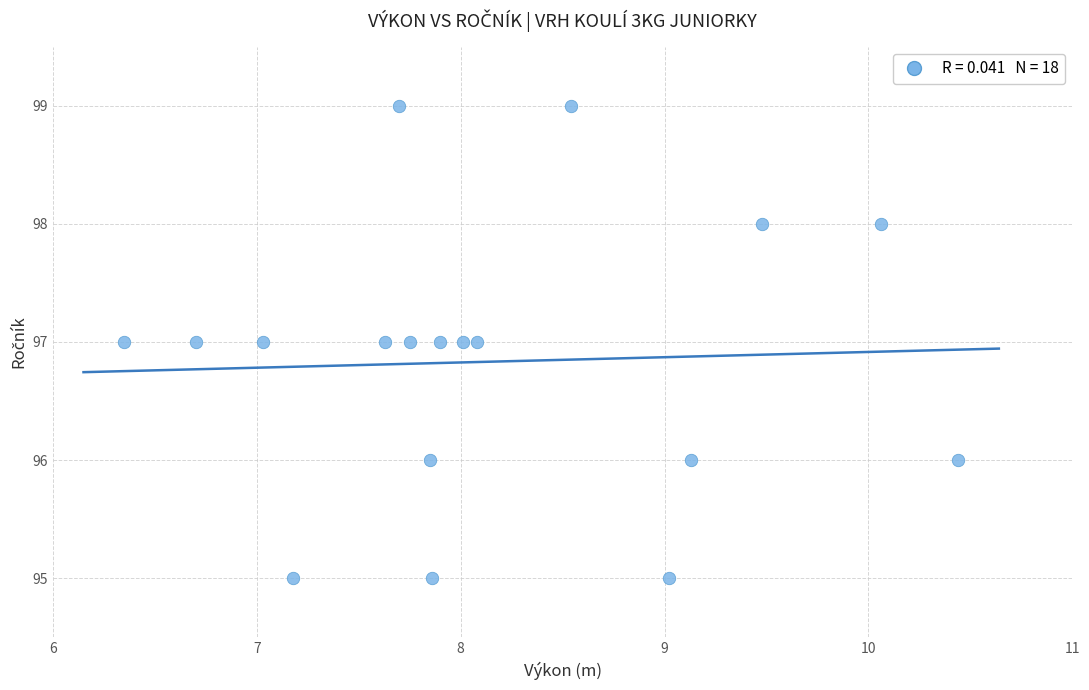

How many data points are displayed?

18